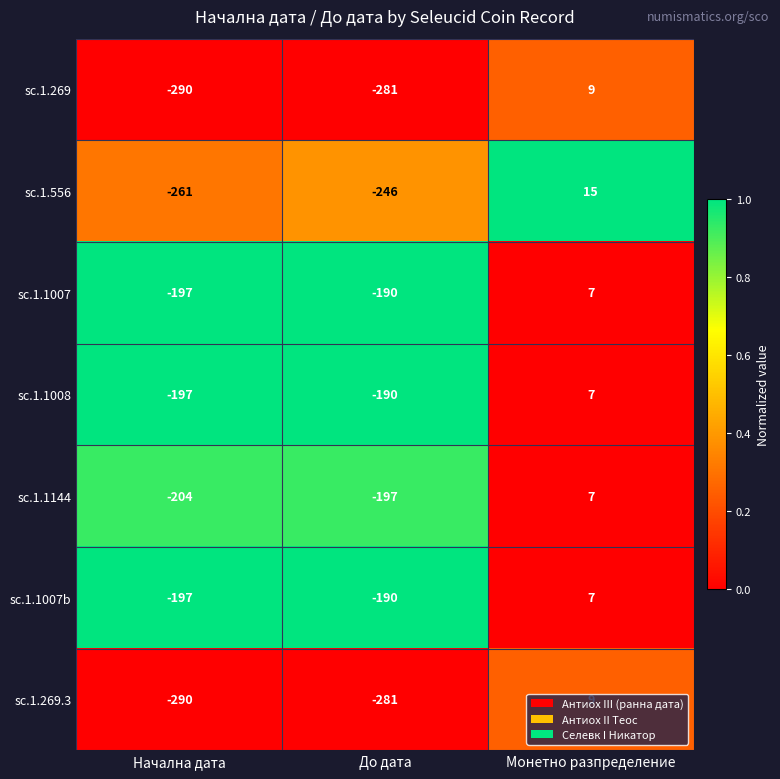

Is the value of sc.1.1007b at До дата greater than the value of sc.1.1144 at До дата?

Yes